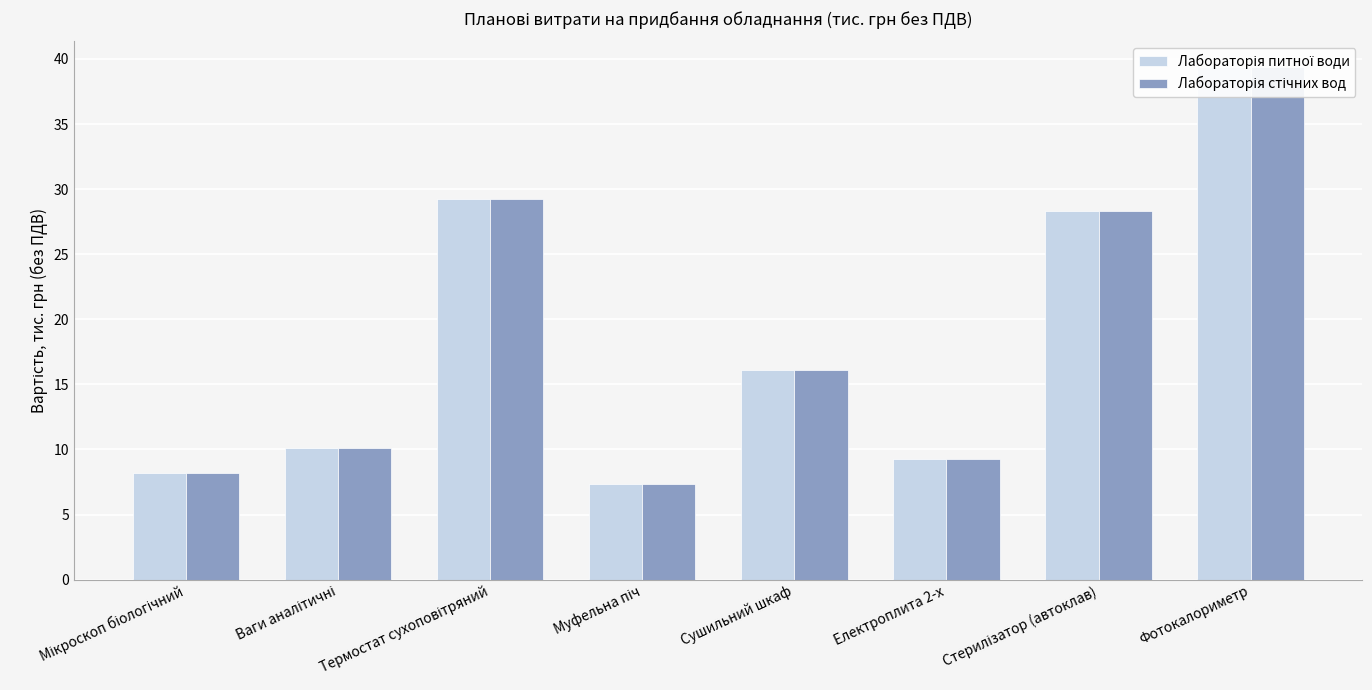

Rank the series at Стерилізатор (автоклав) from highest to lowest value.

Лабораторія питної води, Лабораторія стічних вод